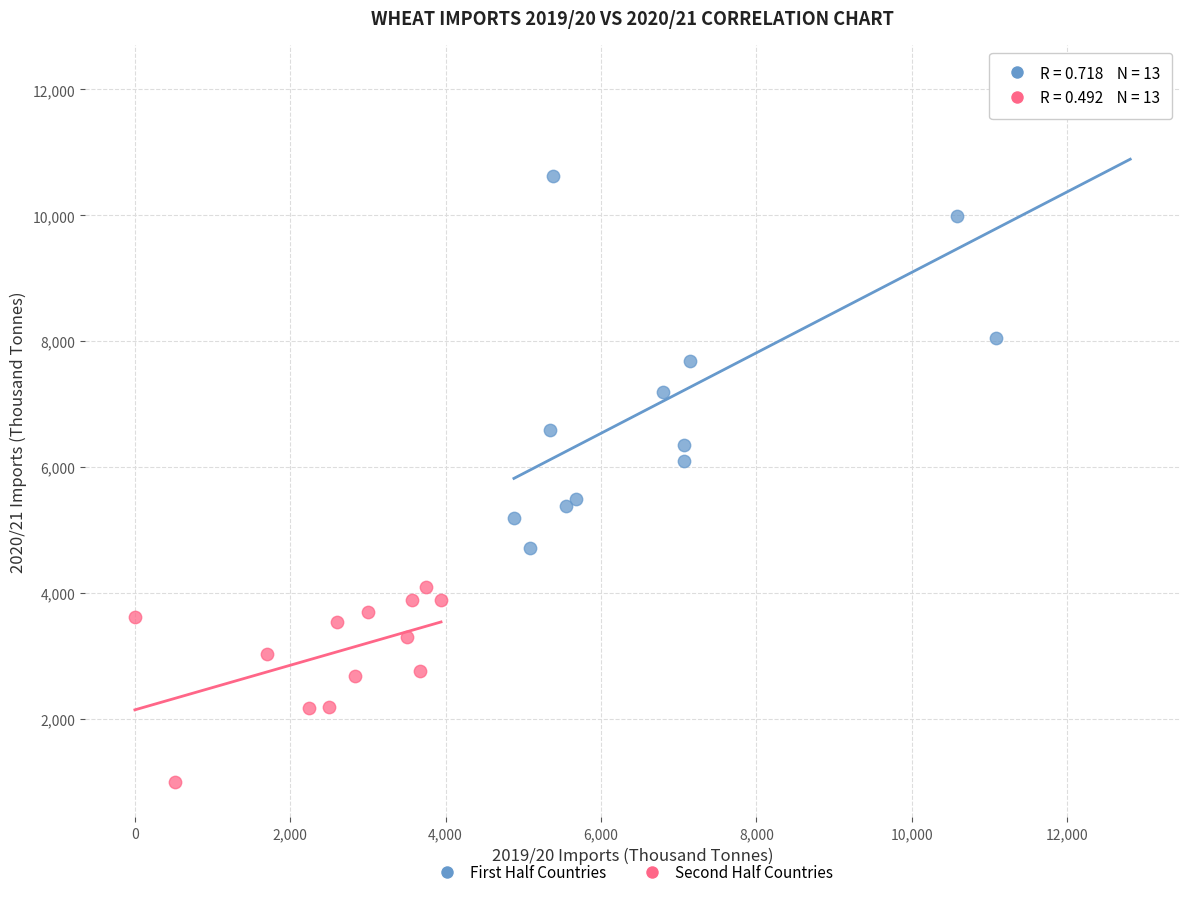

Which series contains the highest Y value?

First Half Countries